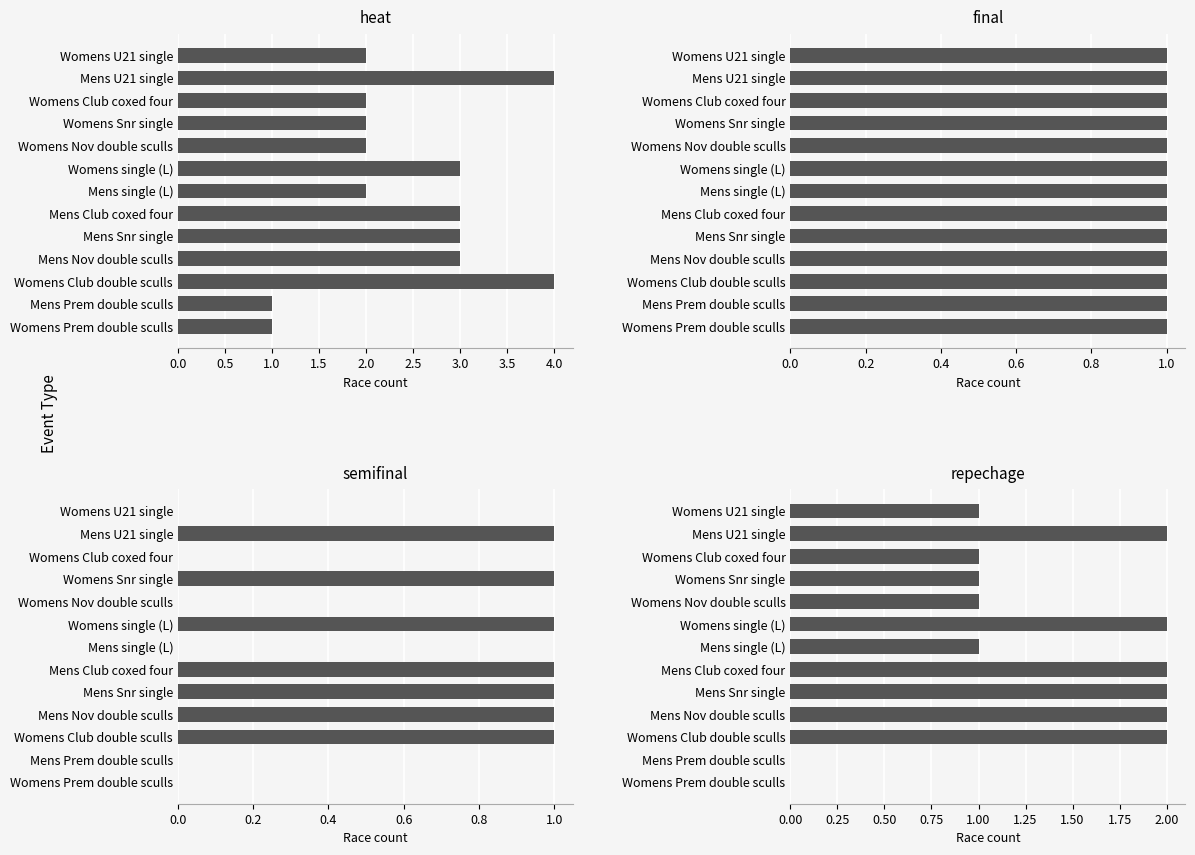

What is the value of the semifinal bar at the 2nd from the left?

1.0